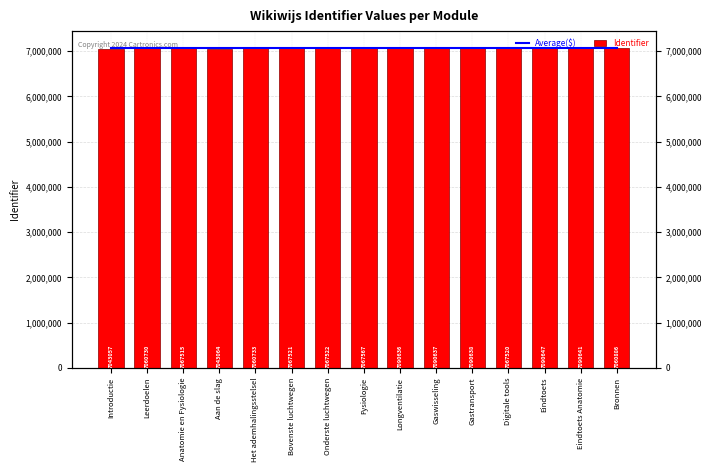

Which series has the largest total across all categories?

Average($)